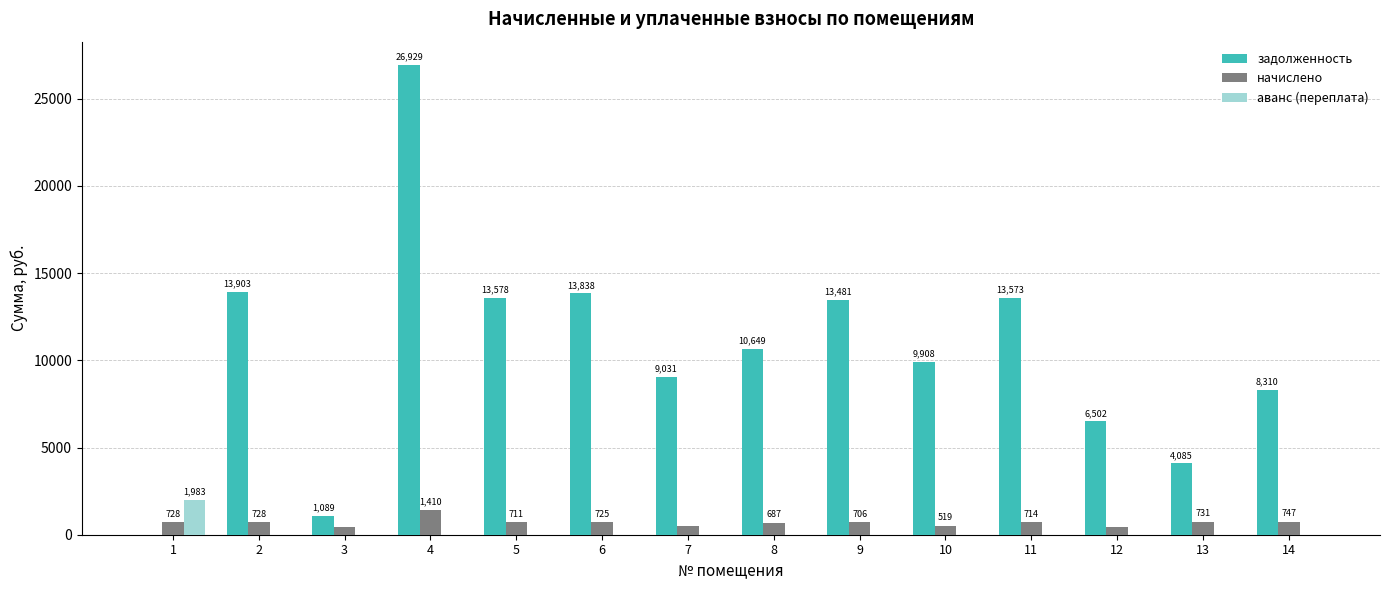

Read the задолженность value at 5.

13578.4